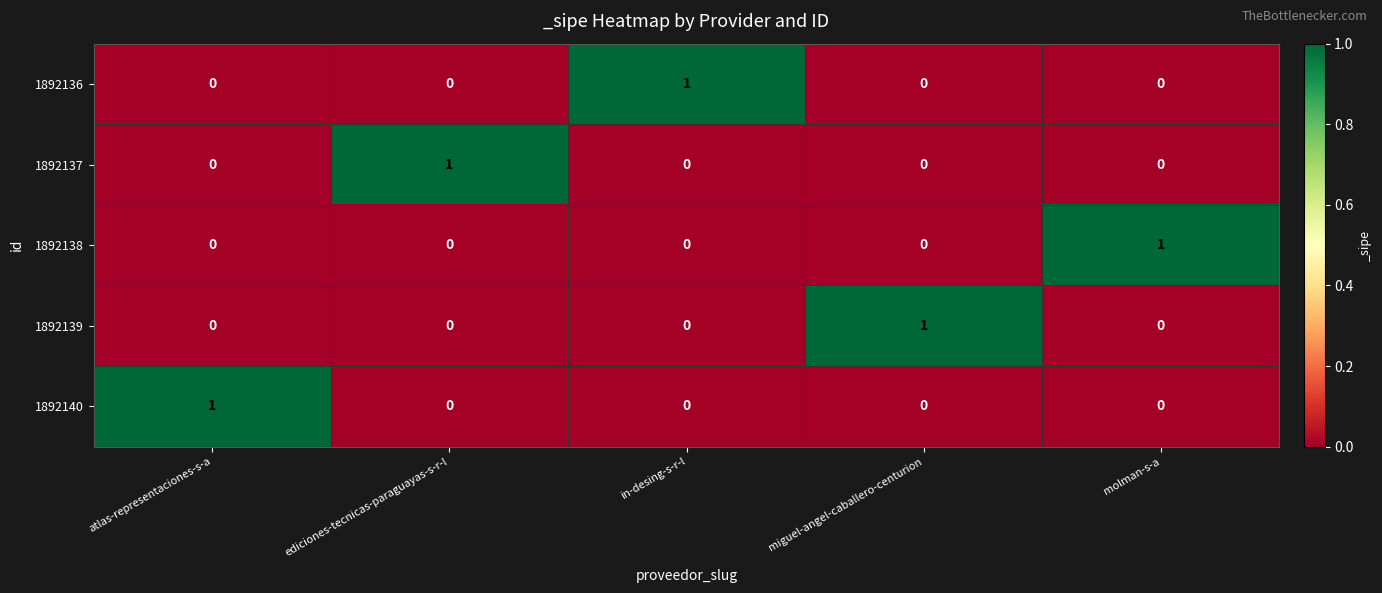

How many data points does each series have?

5